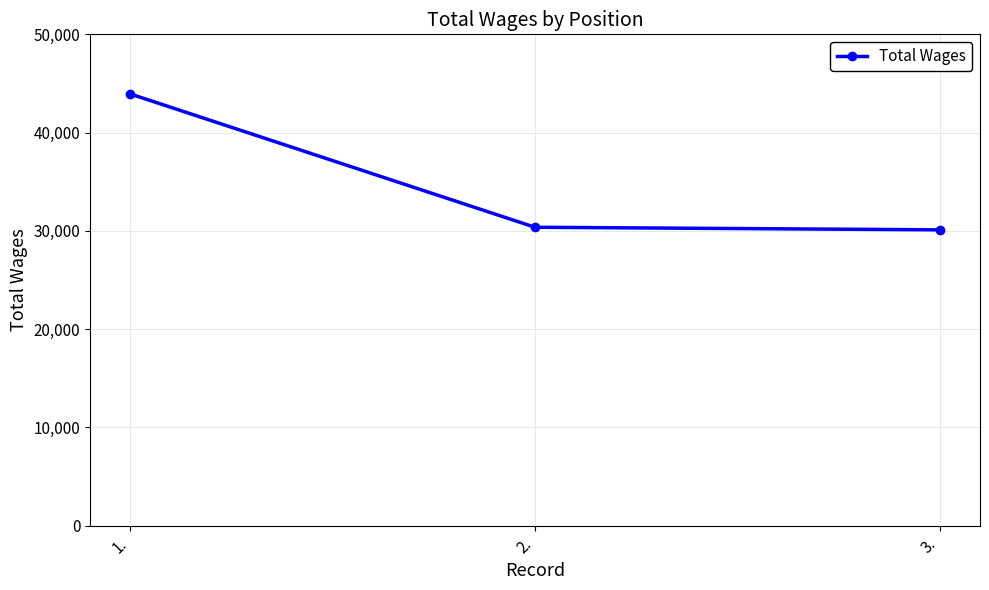

Where does the data first go above 30368?

1.